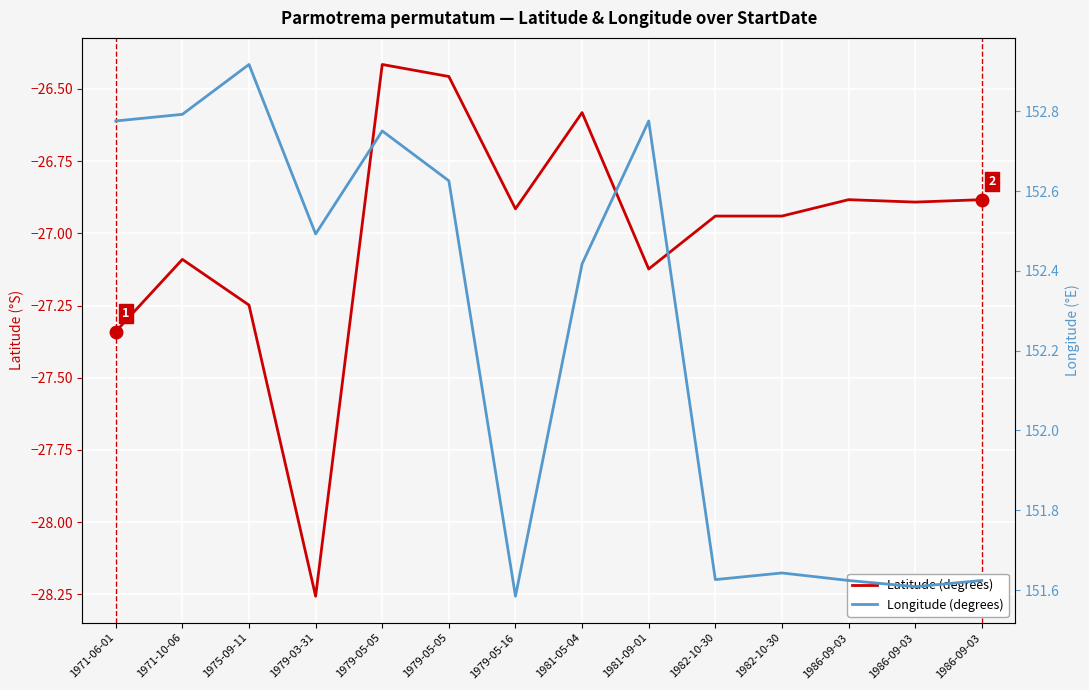

Does the chart display data point markers on the line(s)?

No